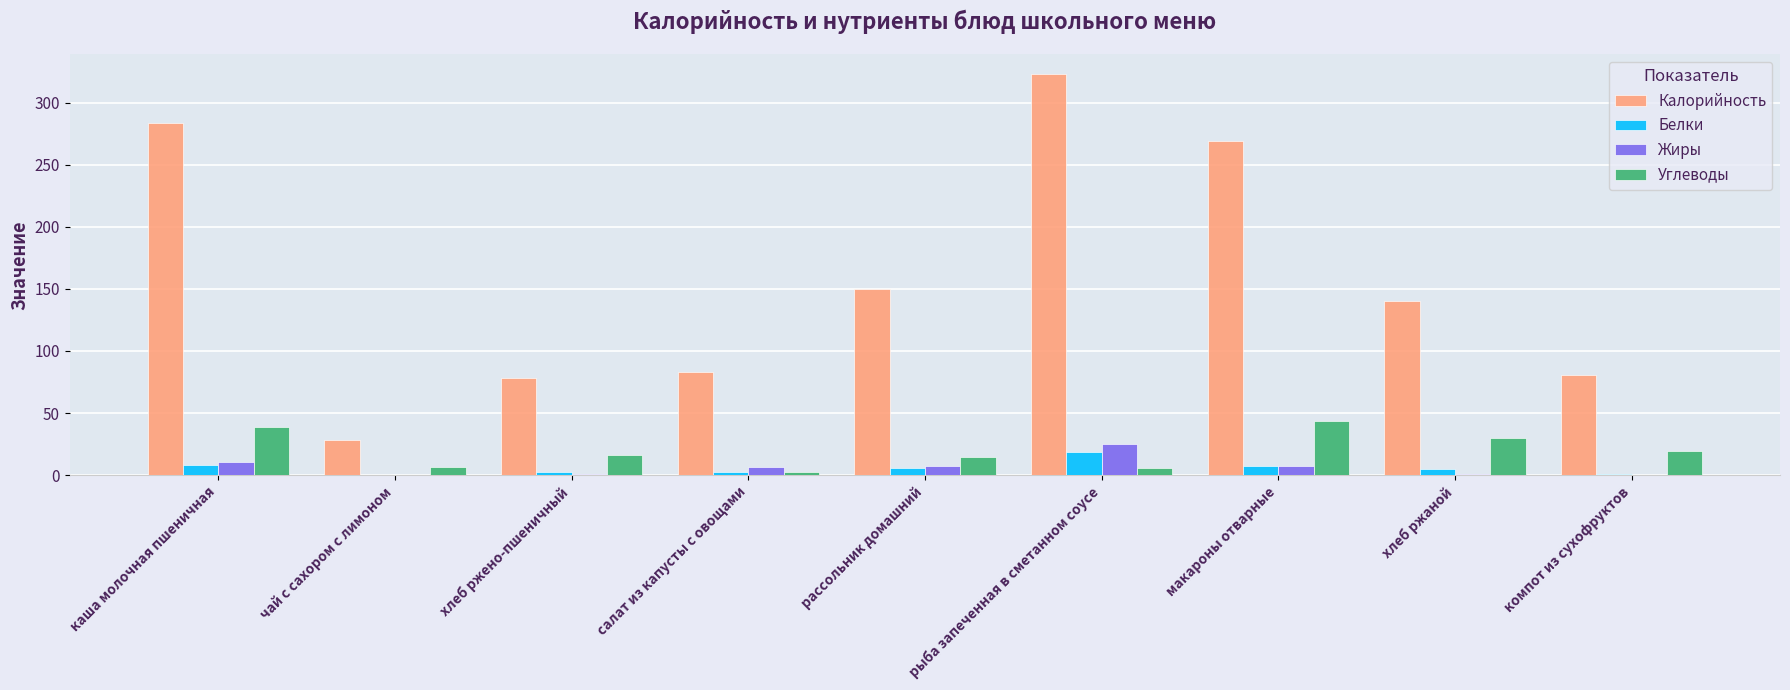

How many groups of bars are there?

9